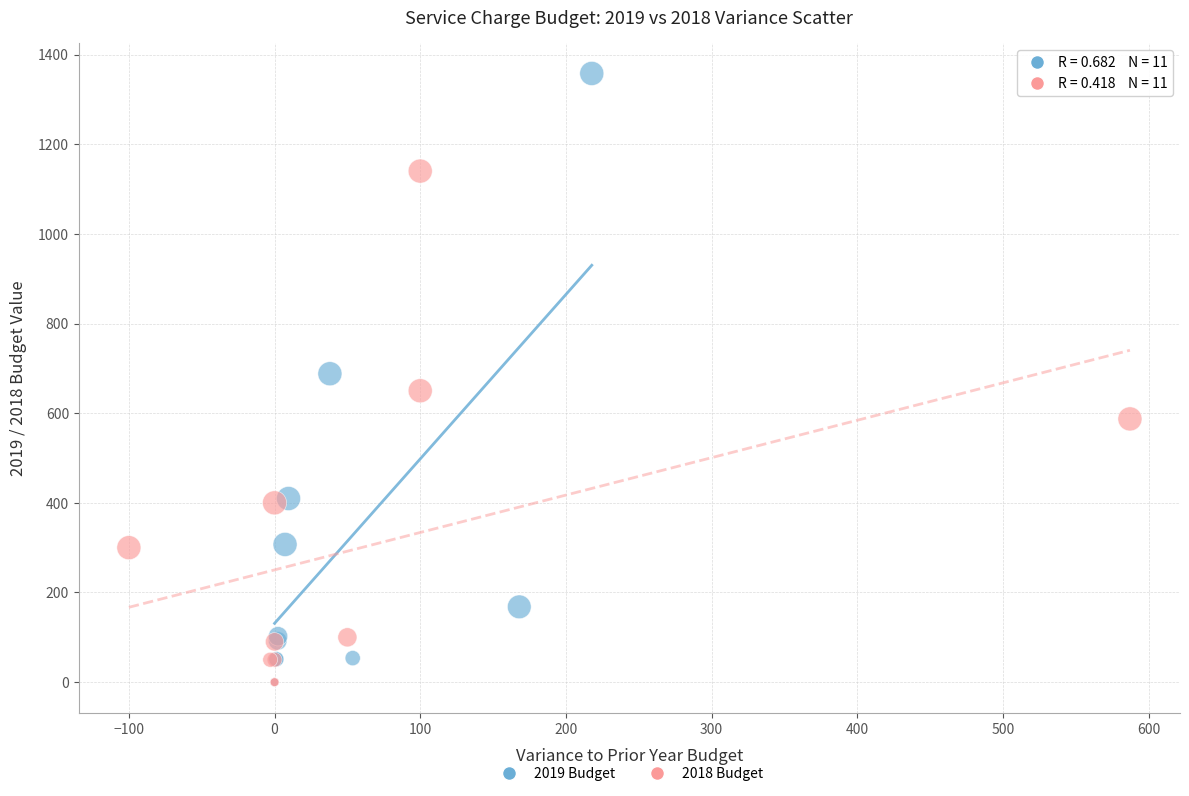

What are all the series names shown in the legend?

2019 Budget, 2018 Budget